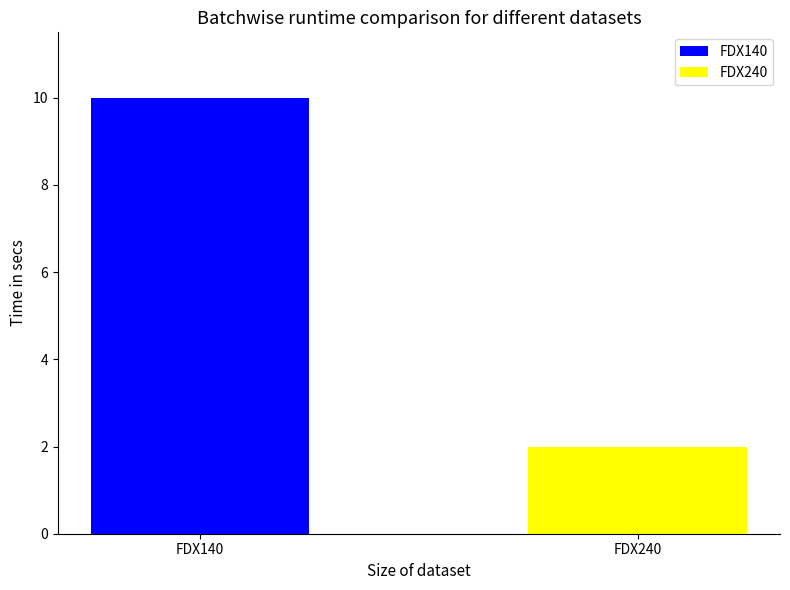

List the series in order of their peak value, highest first.

FDX140, FDX240